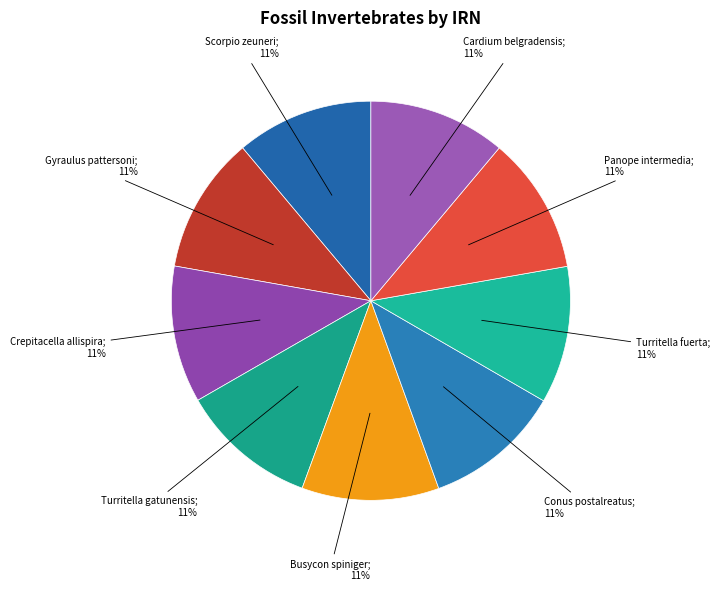

Combined, do Busycon spiniger; 11% and Turritella gatunensis; 11% account for over 50%?

No